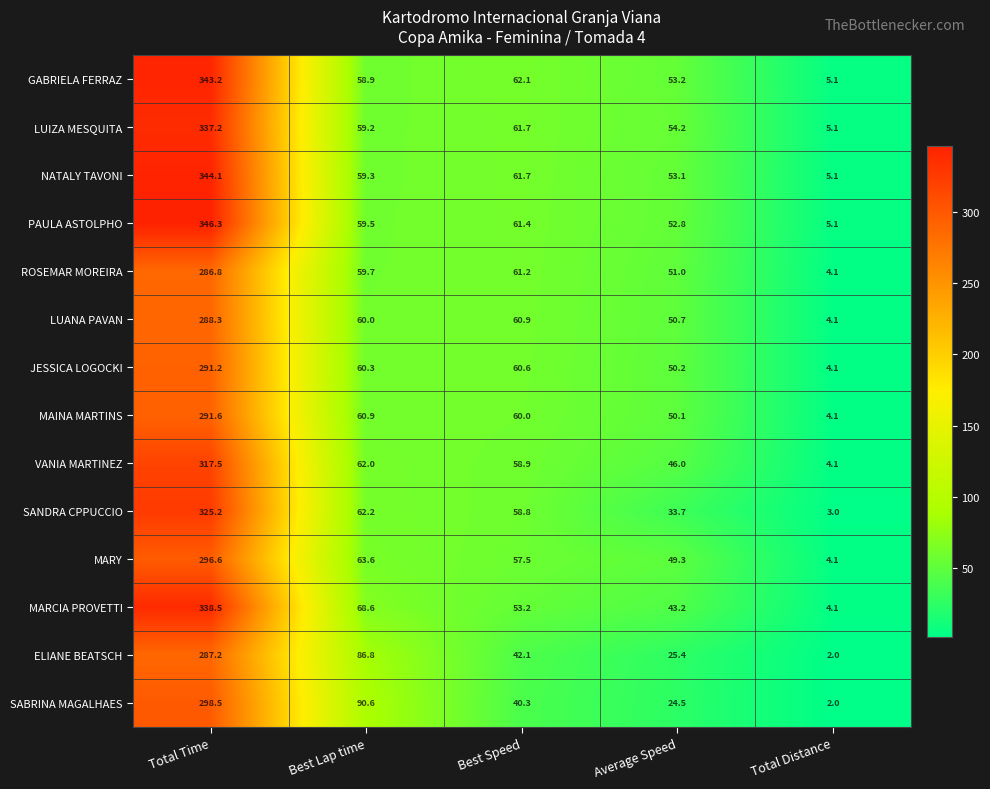

What is the sum of the MARCIA PROVETTI values at Best Lap time and Average Speed?

111.8